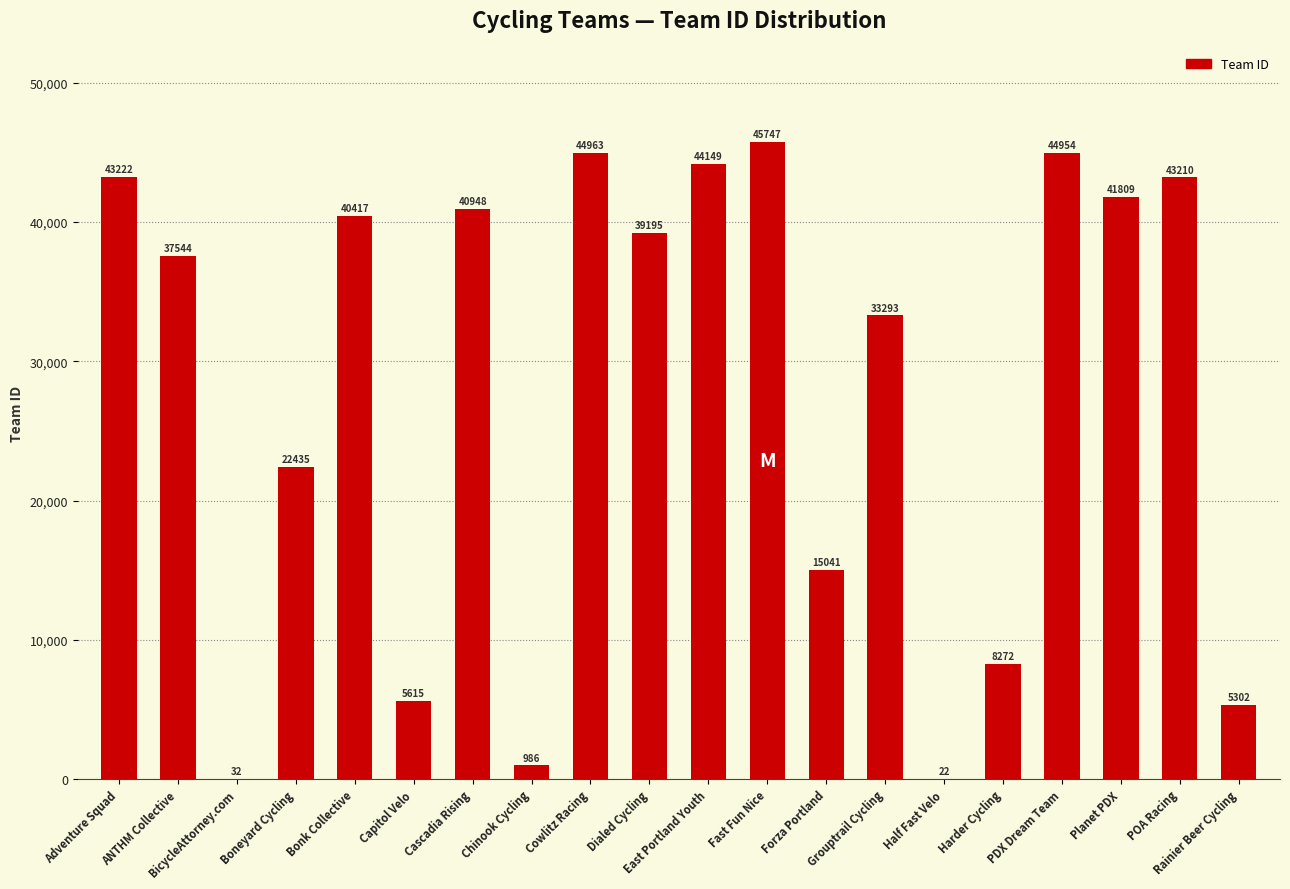

Are the bars grouped side by side (vs. stacked)?

No